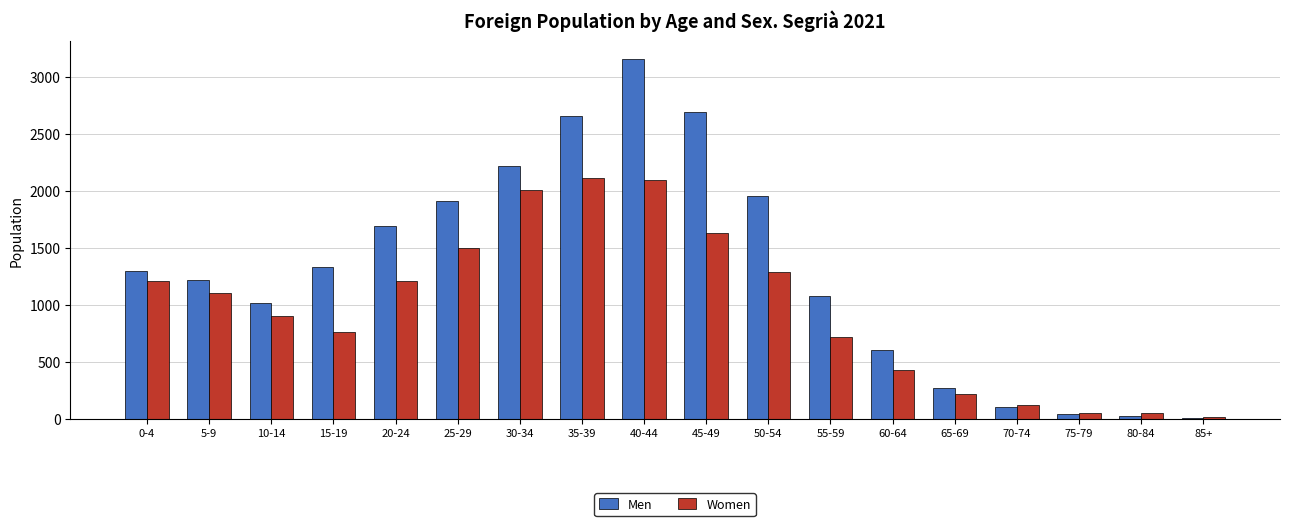

What is the difference between the maximum and second lowest values in the Women series?

2067